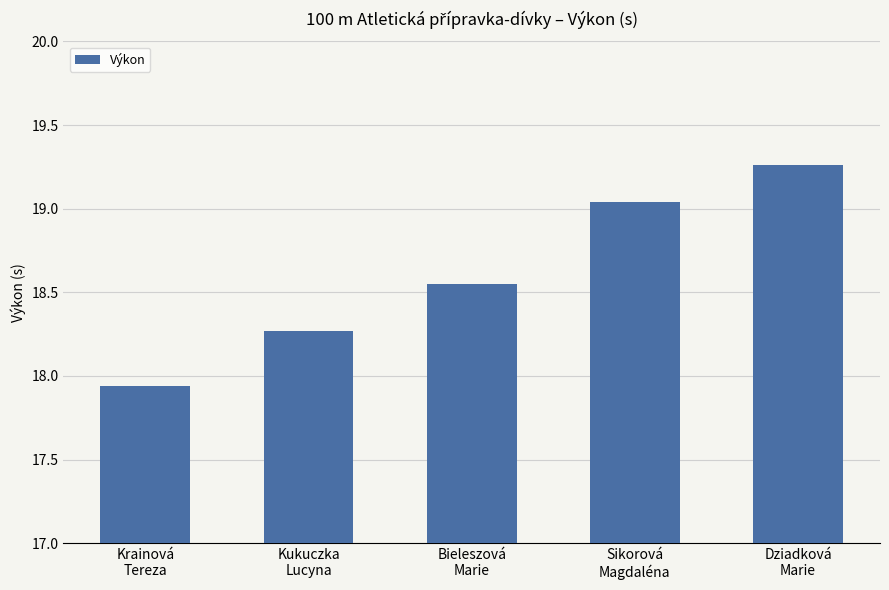

Approximately how many times larger is the value at Sikorová
Magdaléna compared to Kukuczka
Lucyna?

1.0